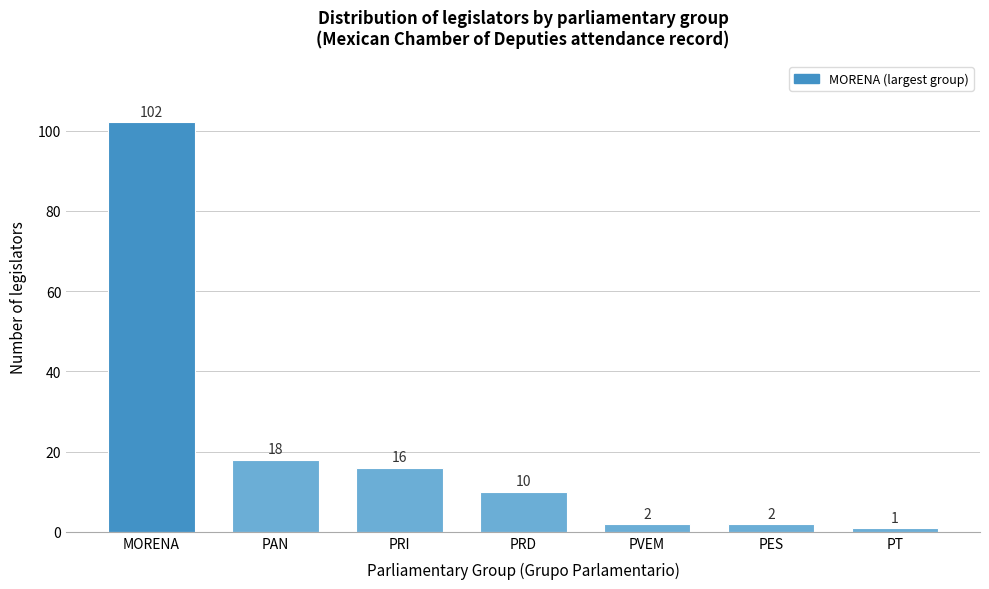

Reading right to left, list all the values displayed in this chart.

PT=1	PES=2	PVEM=2	PRD=10	PRI=16	PAN=18	MORENA=102